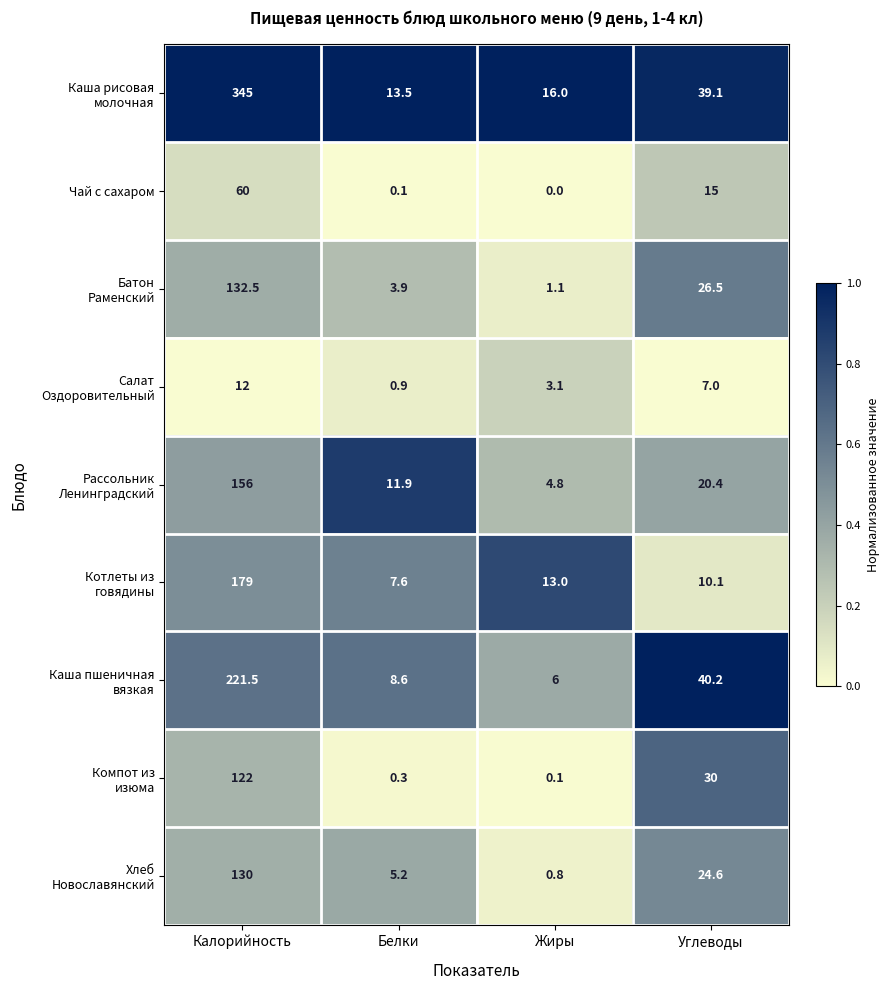

What is the maximum value shown in the chart?

345.0